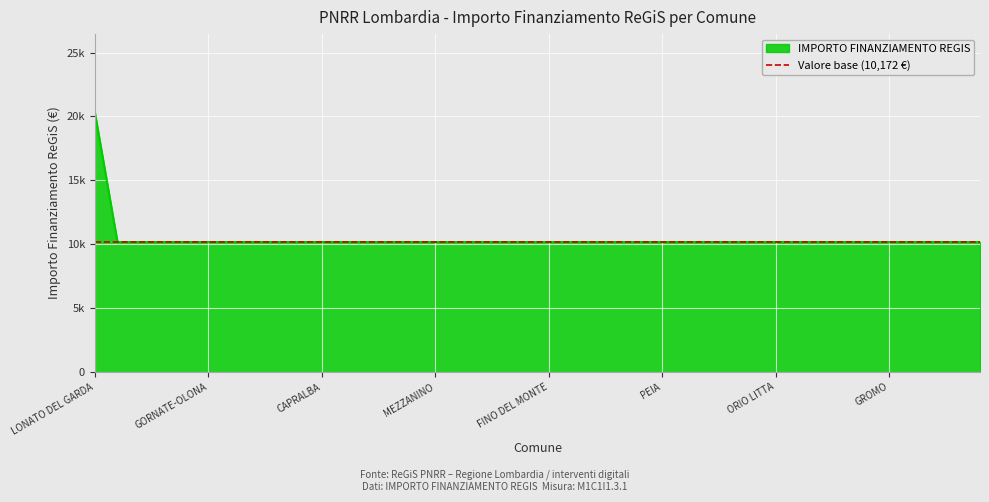

What is the maximum value shown in the chart?

20344